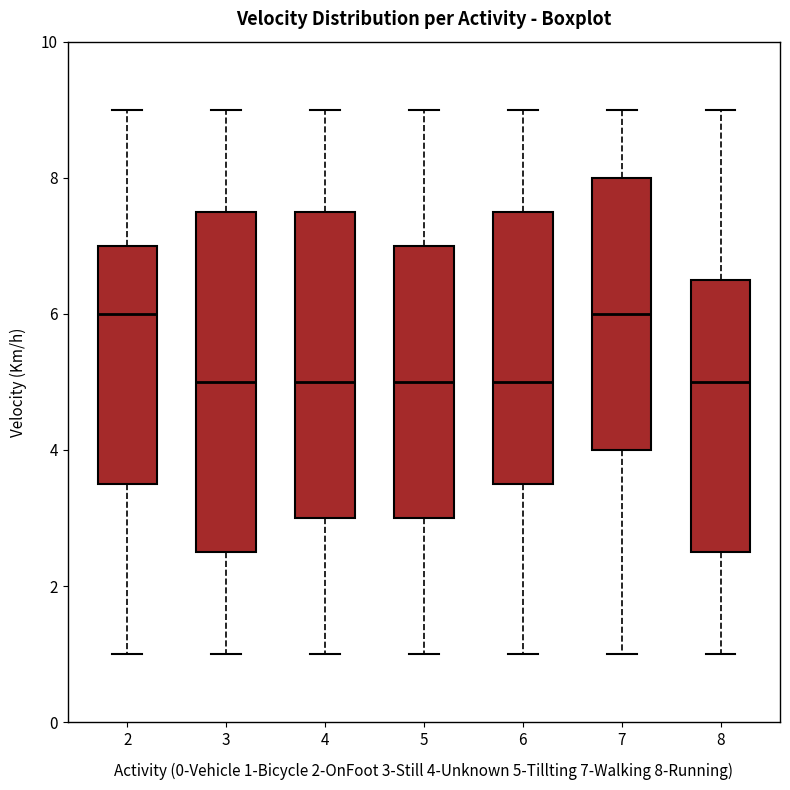

Reading left to right, read every box against the y-axis: the position of its median line, the range the box covers, and the ends of its whiskers. The values are not printed on the chart, so give them approximately, as read against the axis.

2: median 6.0, box 3.6 to 7.0, whiskers 1.0 to 9.0
3: median 5.0, box 2.6 to 7.6, whiskers 1.0 to 9.0
4: median 5.0, box 3.0 to 7.6, whiskers 1.0 to 9.0
5: median 5.0, box 3.0 to 7.0, whiskers 1.0 to 9.0
6: median 5.0, box 3.6 to 7.6, whiskers 1.0 to 9.0
7: median 6.0, box 4.0 to 8.0, whiskers 1.0 to 9.0
8: median 5.0, box 2.6 to 6.6, whiskers 1.0 to 9.0